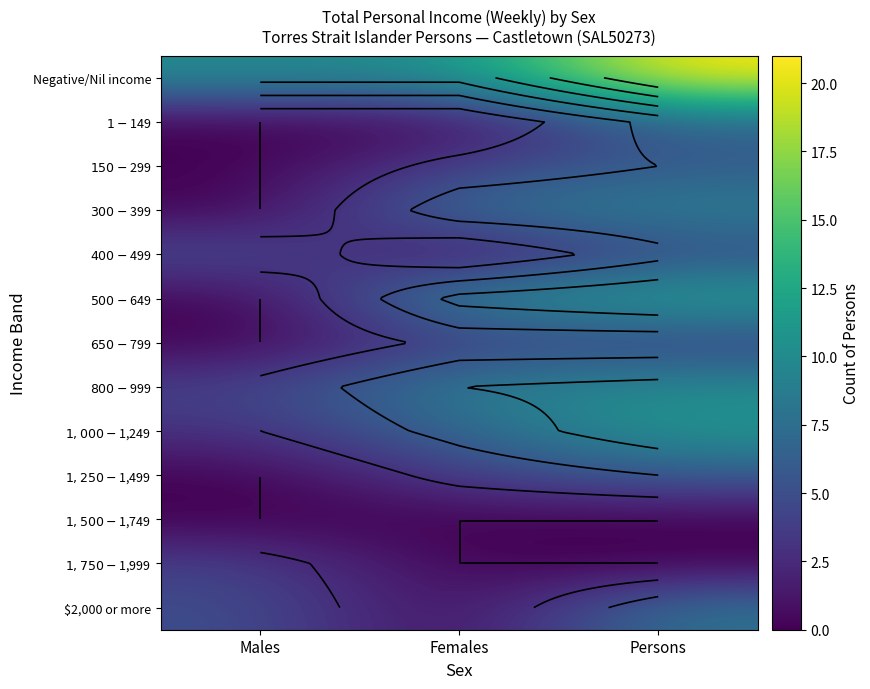

Rank the series by their maximum value, from highest to lowest.

Negative/Nil income, $500-$649, $1,000-$1,249, $800-$999, $300-$399, $2,000 or more, $1-$149, $150-$299, $1,250-$1,499, $400-$499, $650-$799, $1,750-$1,999, $1,500-$1,749